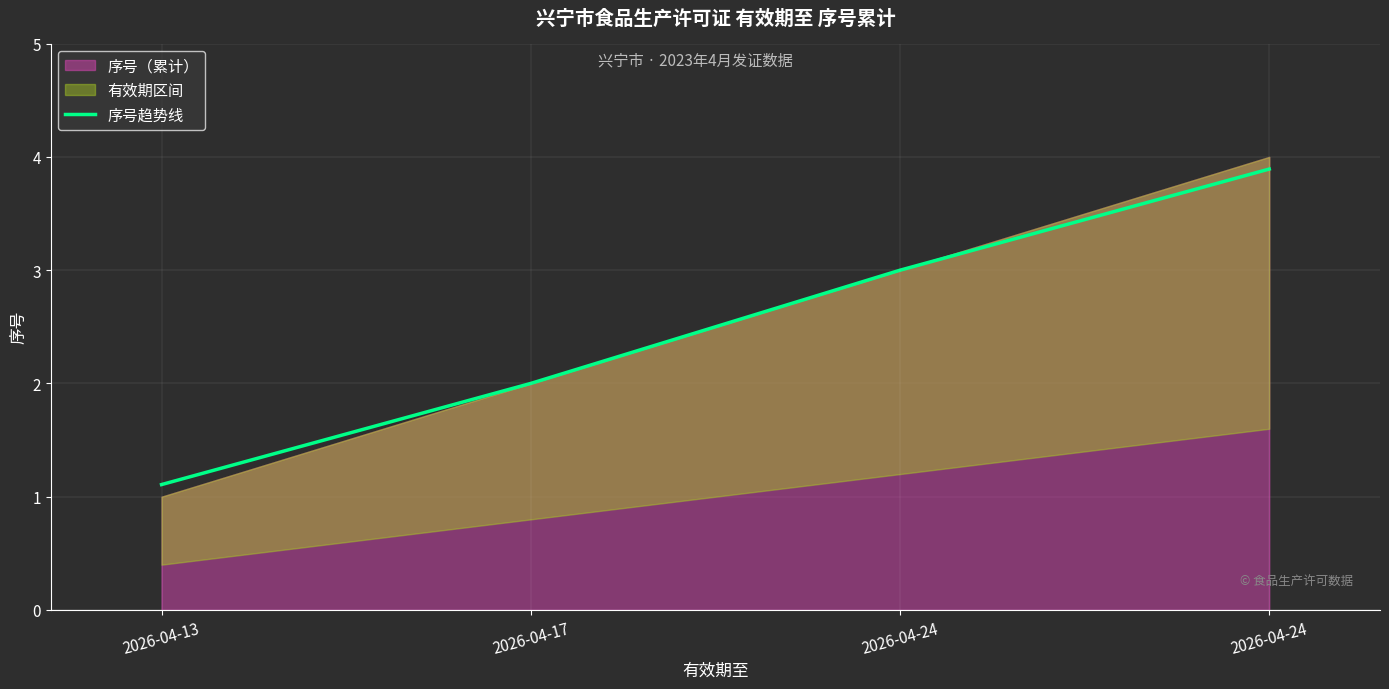

What is the difference between the second highest and second lowest values?

1.0